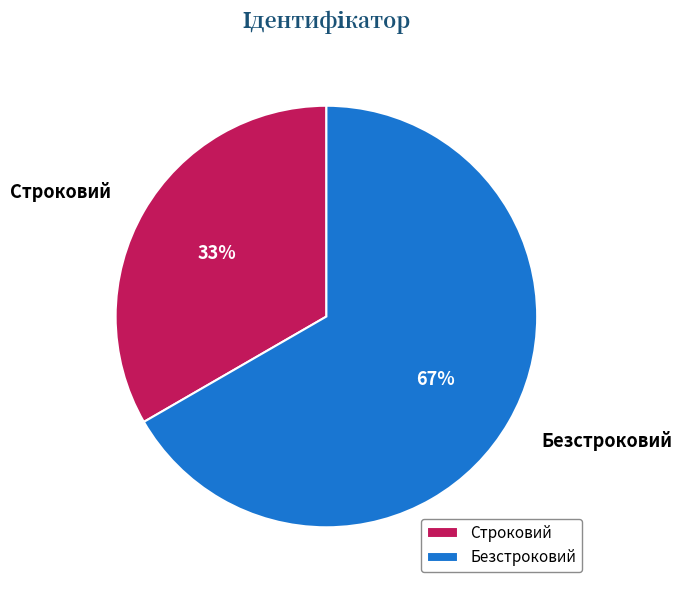

Do Безстроковий and Строковий together represent more than half of the pie?

Yes